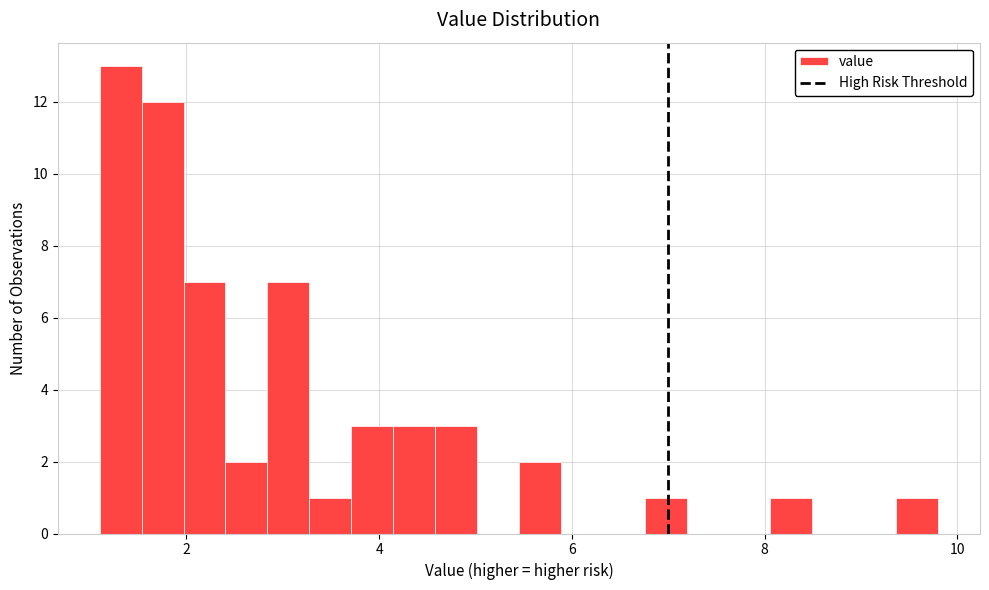

Read against the x-axis, roughly where is the centre of the tallest bar?

1.4